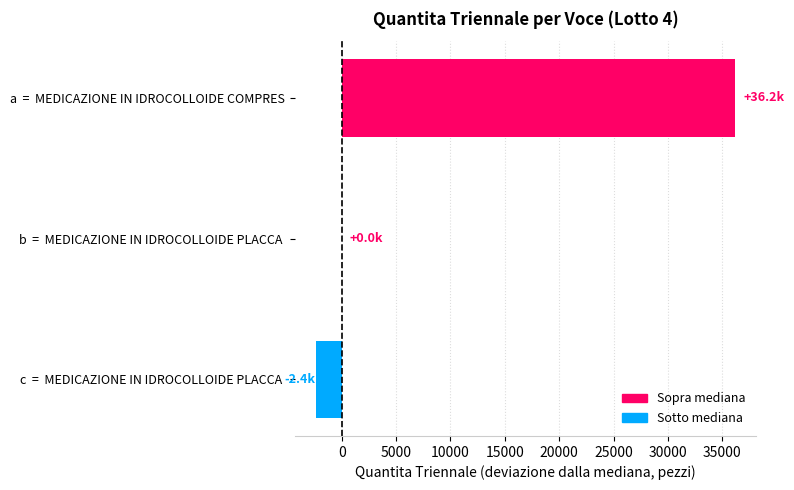

Where is the data nearest to the value 16900?

b  =  MEDICAZIONE IN IDROCOLLOIDE PLACCA 